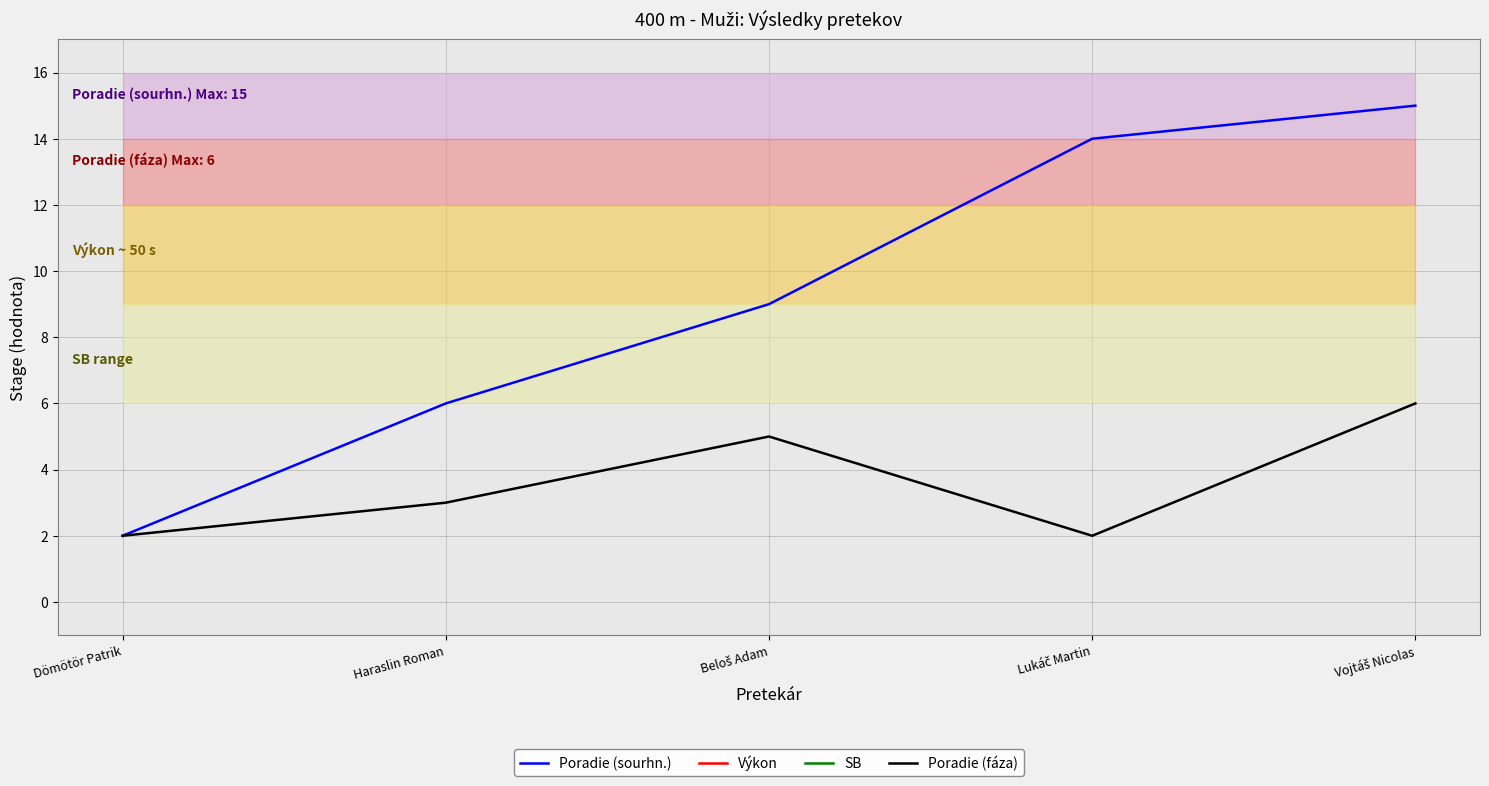

Reading left to right, transcribe all the data shown in this chart.

Poradie (sourhn.): Dömötör Patrik=2.0	Haraslin Roman=6.0	Beloš Adam=9.0	Lukáč Martin=14.0	Vojtáš Nicolas=15.0
Výkon: Dömötör Patrik=48.6	Haraslin Roman=50.0	Beloš Adam=50.4	Lukáč Martin=51.2	Vojtáš Nicolas=51.3
SB: Dömötör Patrik=48.5	Haraslin Roman=50.8	Beloš Adam=49.2	Lukáč Martin=52.4	Vojtáš Nicolas=50.6
Poradie (fáza): Dömötör Patrik=2.0	Haraslin Roman=3.0	Beloš Adam=5.0	Lukáč Martin=2.0	Vojtáš Nicolas=6.0